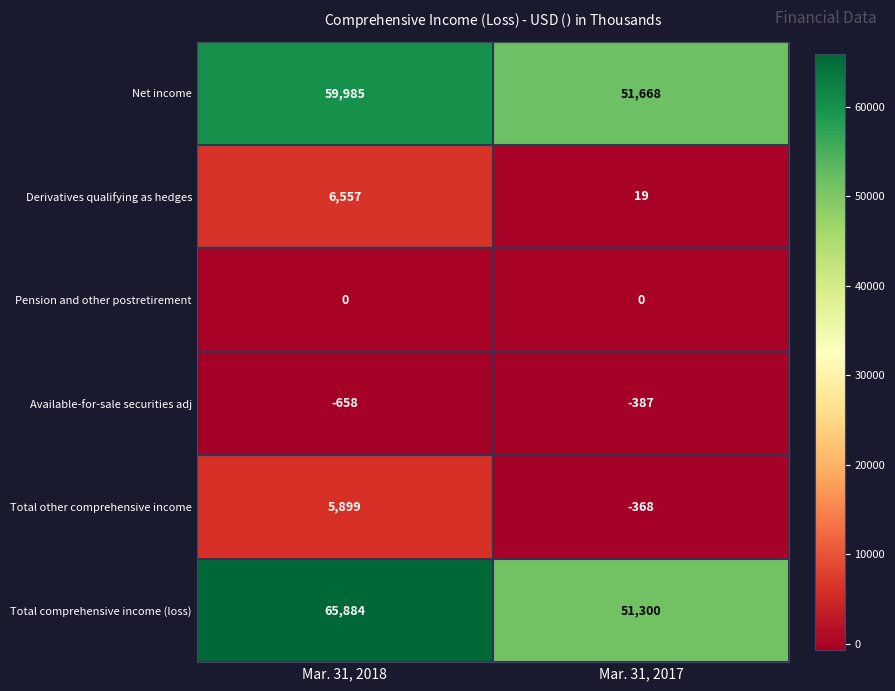

How many distinct data groups are displayed?

6